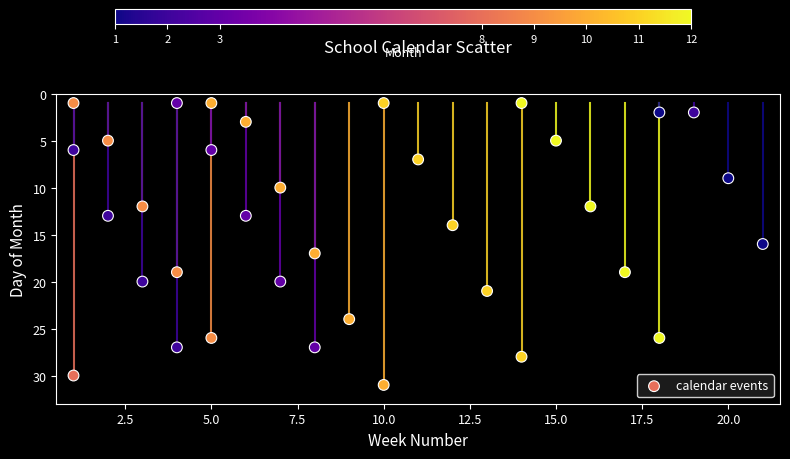

What is the range of X values (max minus min)?

20